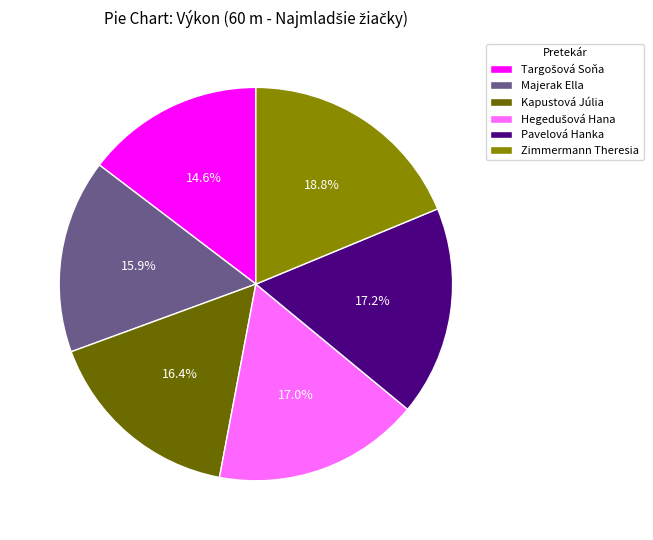

Which slice is the largest?

Zimmermann Theresia